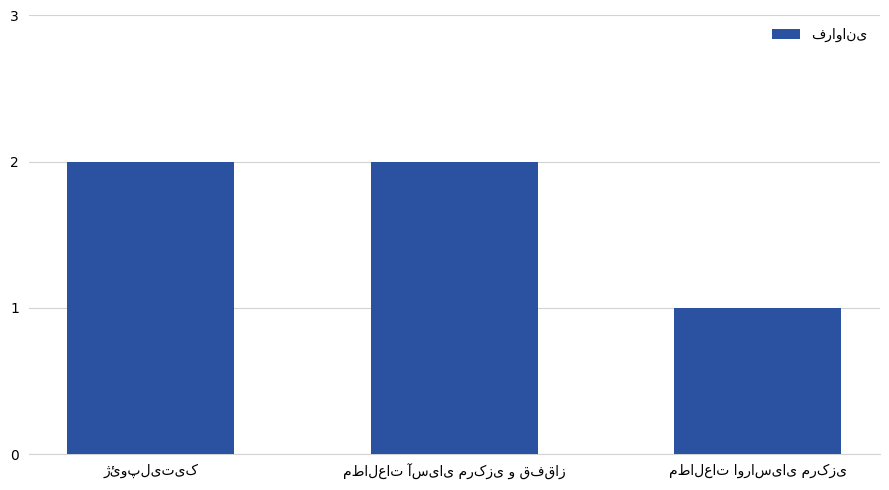

What is the sum of all values?

5